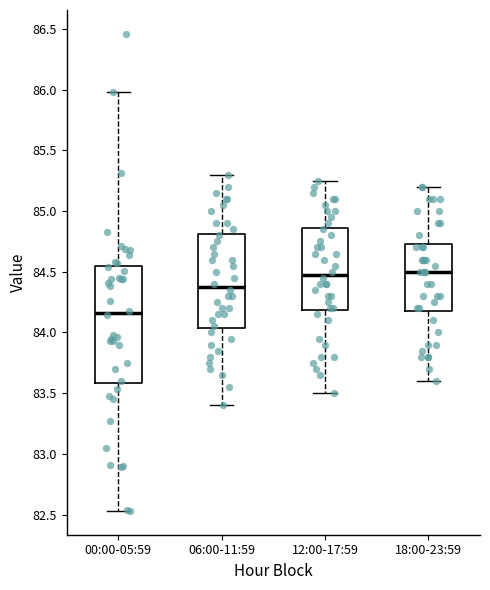

Which box is the tallest, from its lower edge to its upper edge?

00:00-05:59